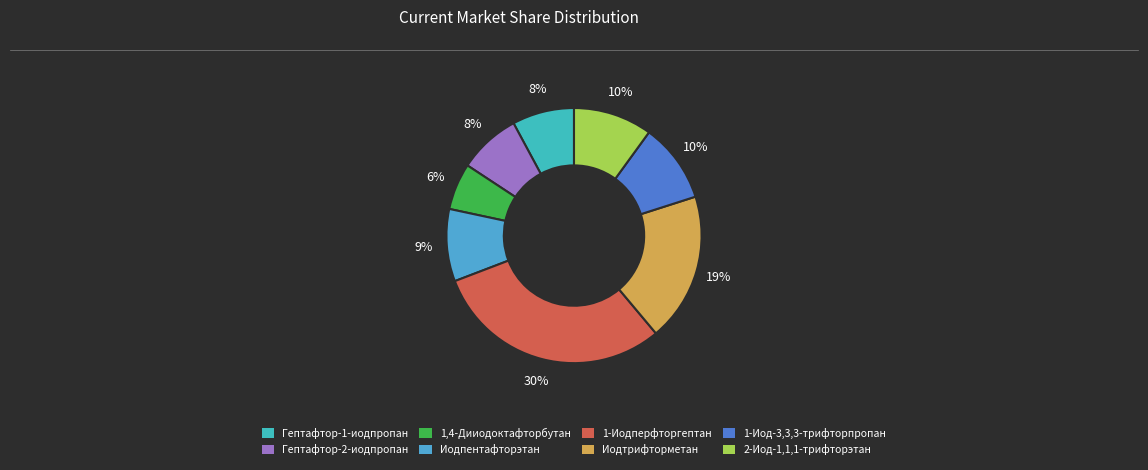

To the nearest percent, what is the difference between the largest and smallest slice percentages?

24%